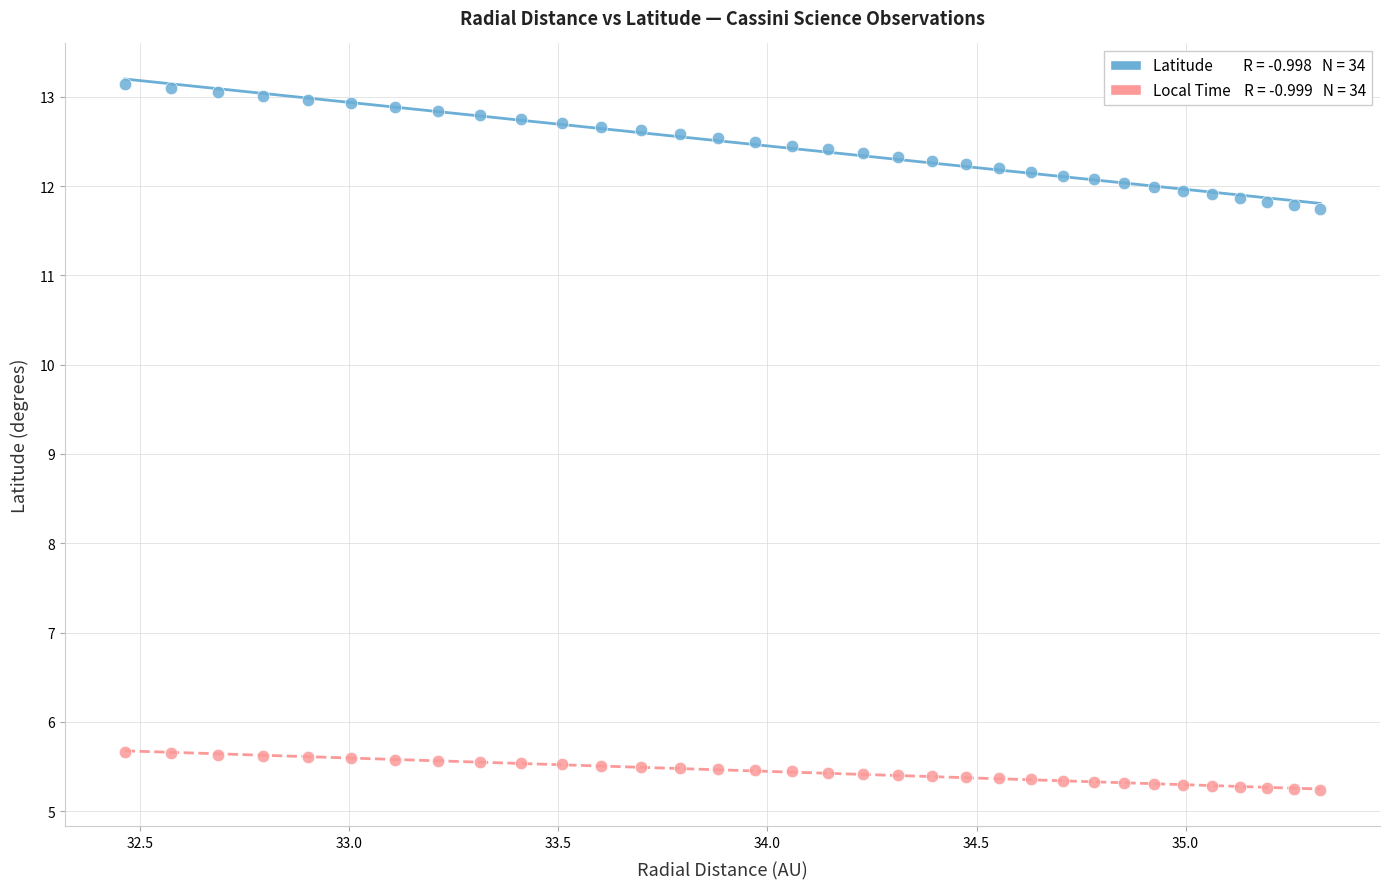

Across all data points, what is the range of Y values (max minus min)?

7.9